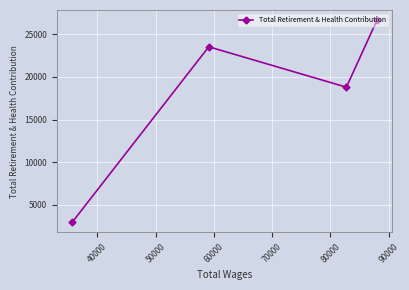

What is the maximum value shown in the chart?

26682